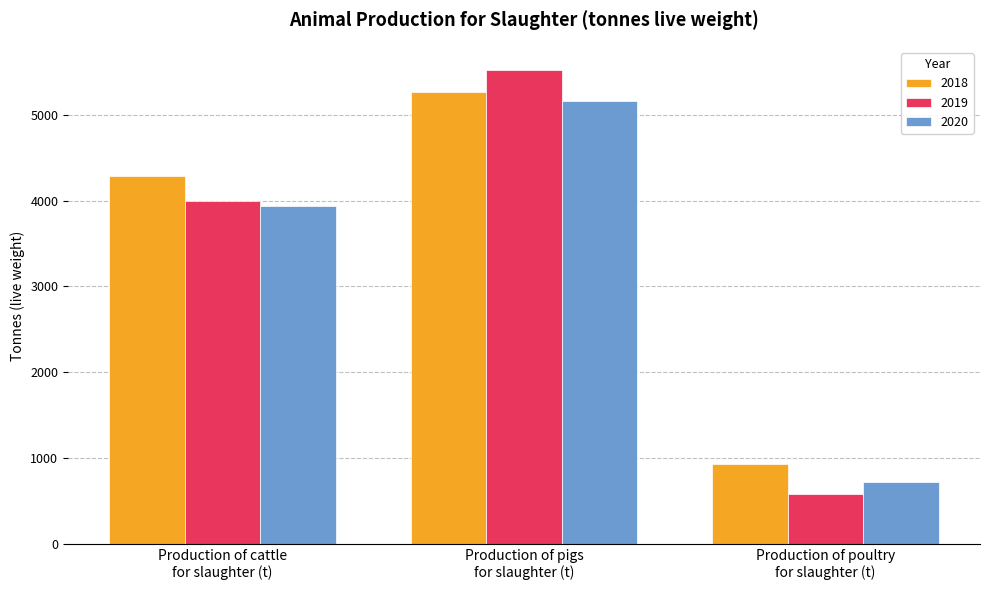

At which category does the chart reach its minimum across all series?

Production of poultry
for slaughter (t)